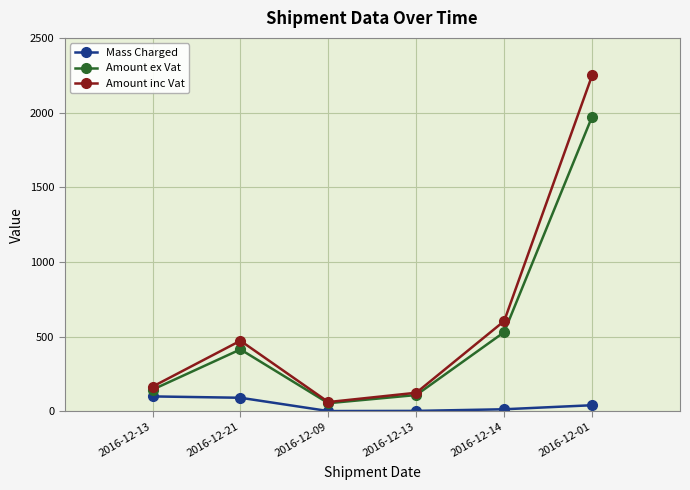

At which category does Mass Charged reach its first local valley?

2016-12-09